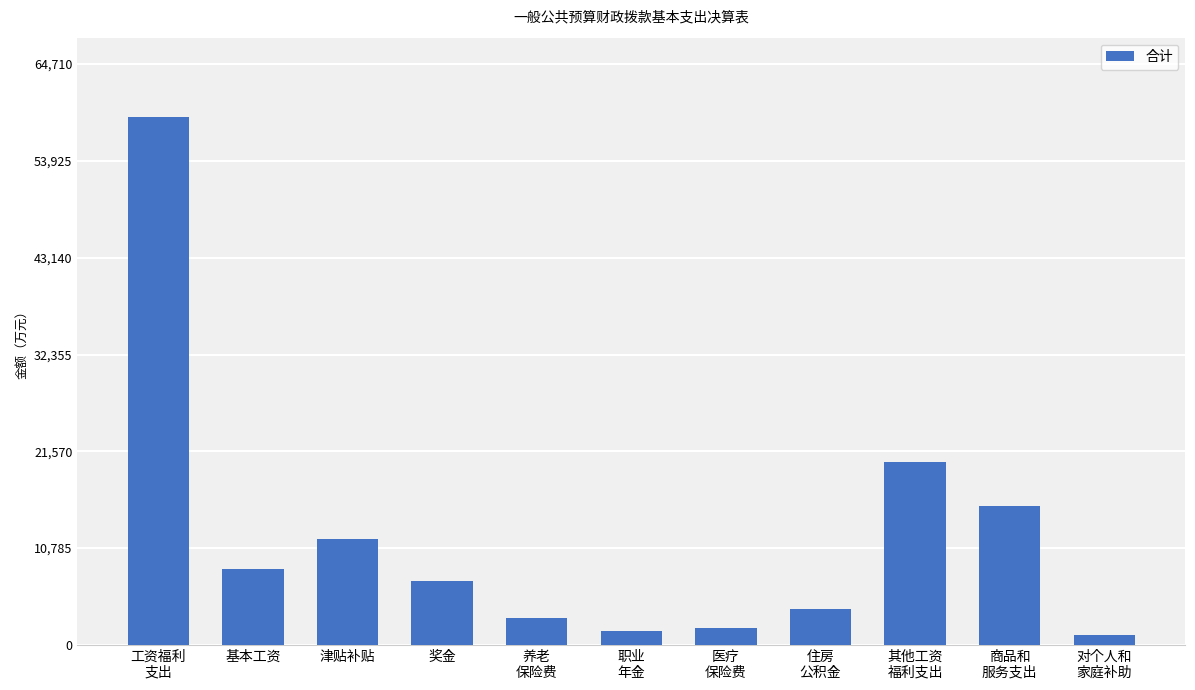

The chart shows a value of 12226.5 at 基本工资. True or false?

False